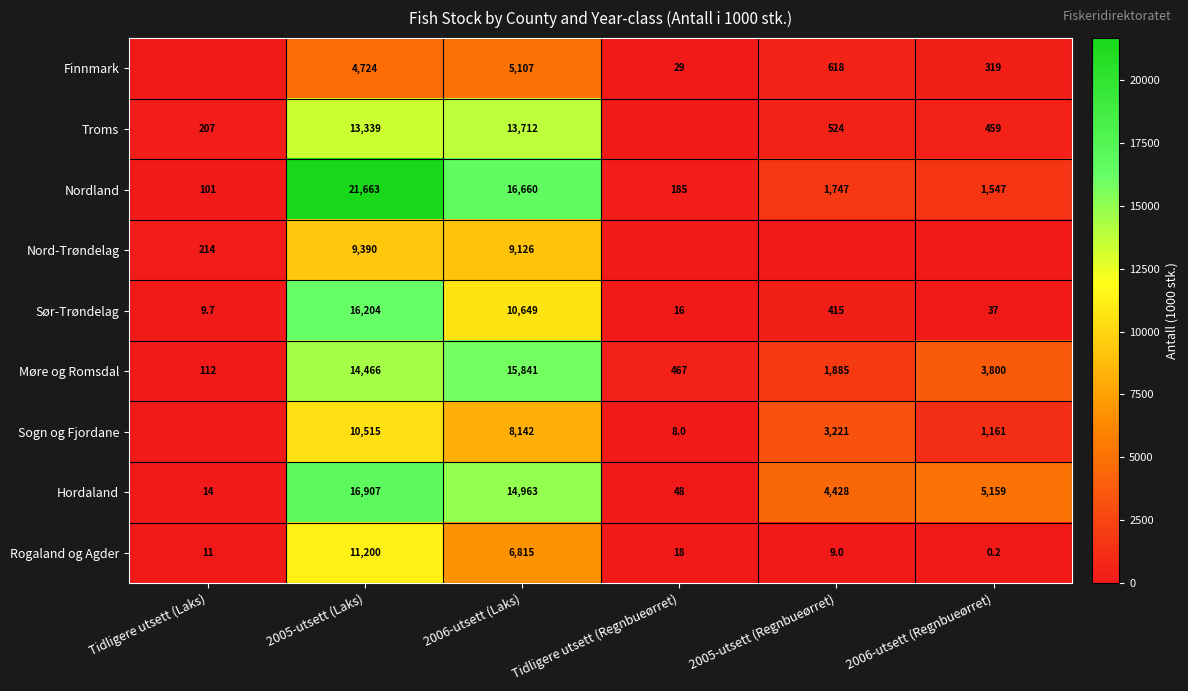

At how many categories does at least one series exceed 11327?

2